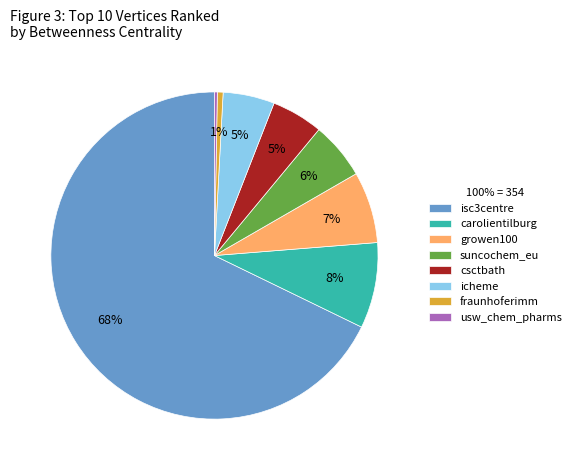

The growen100 slice represents 21% of the pie. True or false?

False